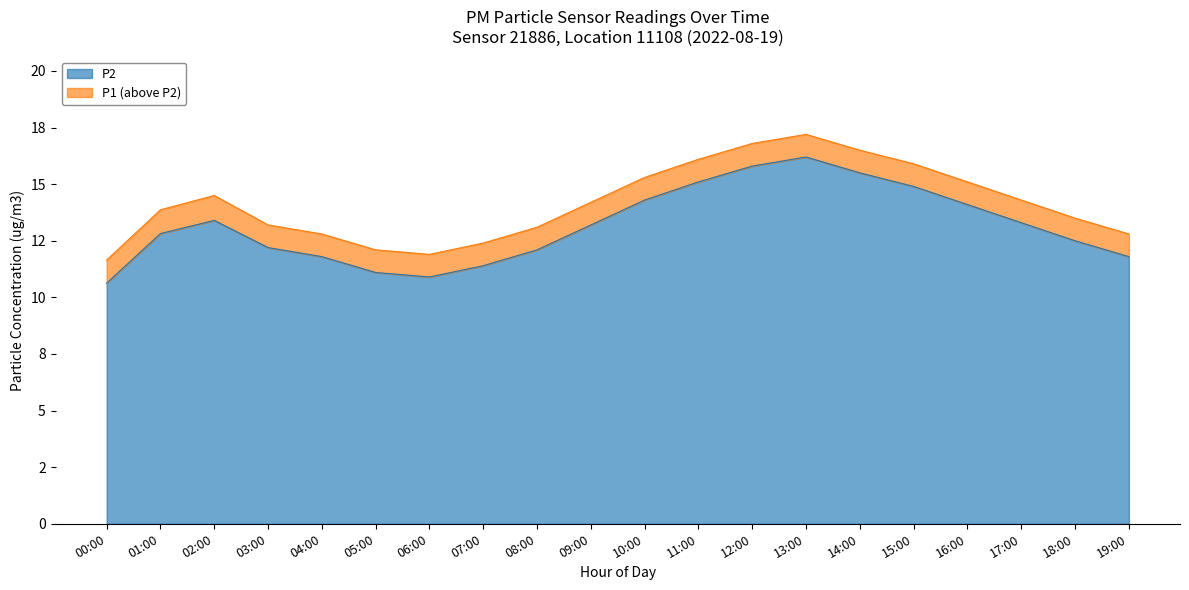

Read the P1 value at 12:00.

16.8